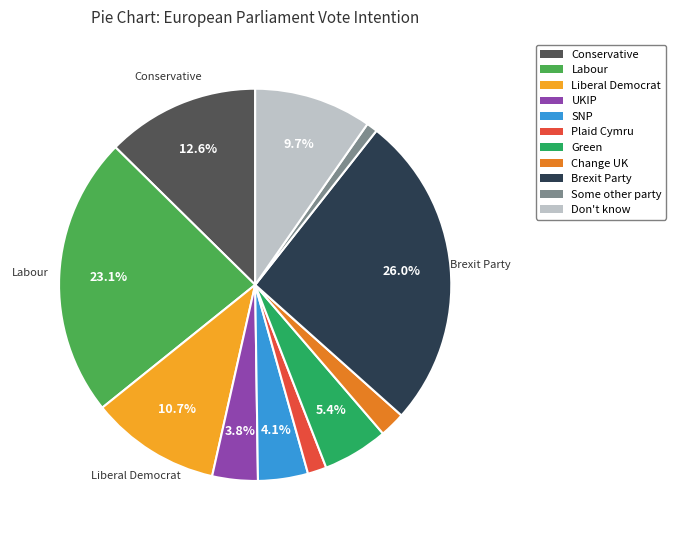

Is there a majority slice in this chart?

No